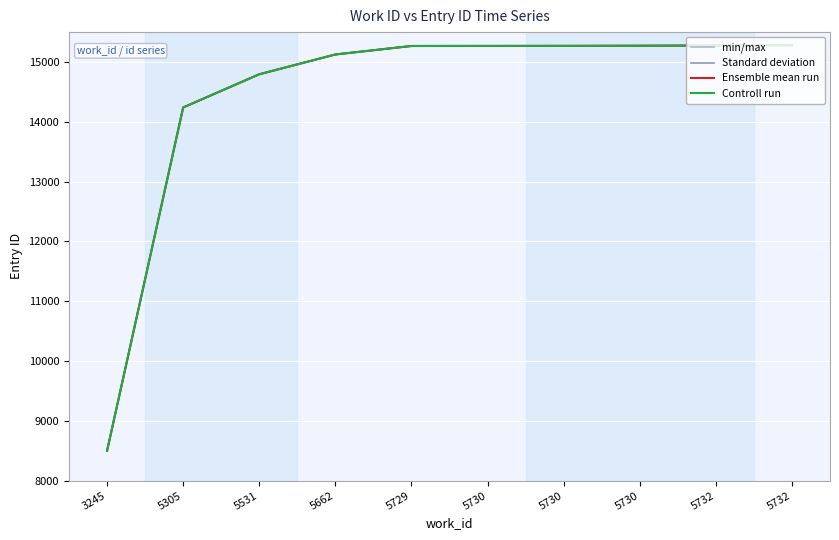

Does the chart display data point markers on the line(s)?

No